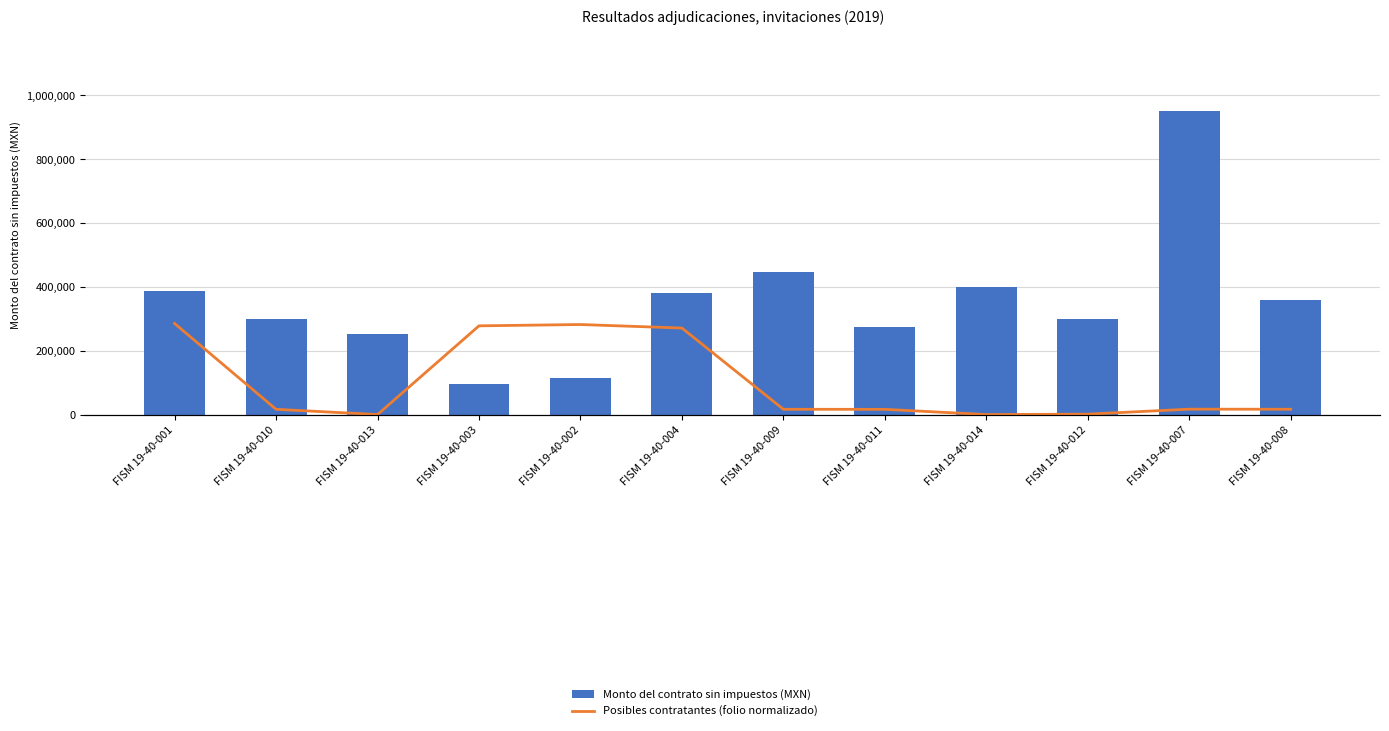

What is the sum of all Posibles contratantes (folio normalizado) values?

1199960.9